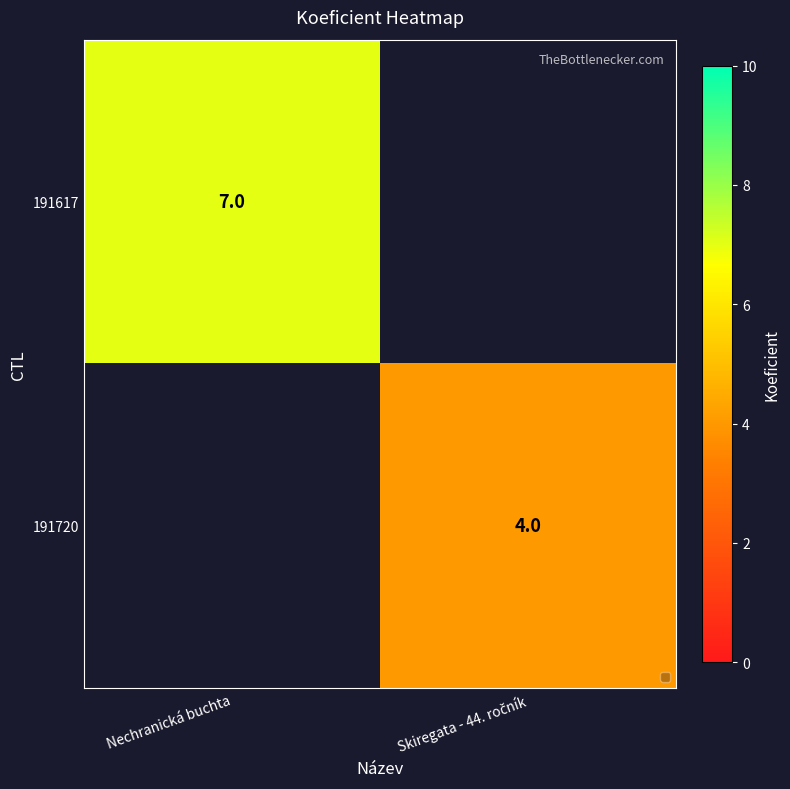

Count the number of categories in the chart.

2